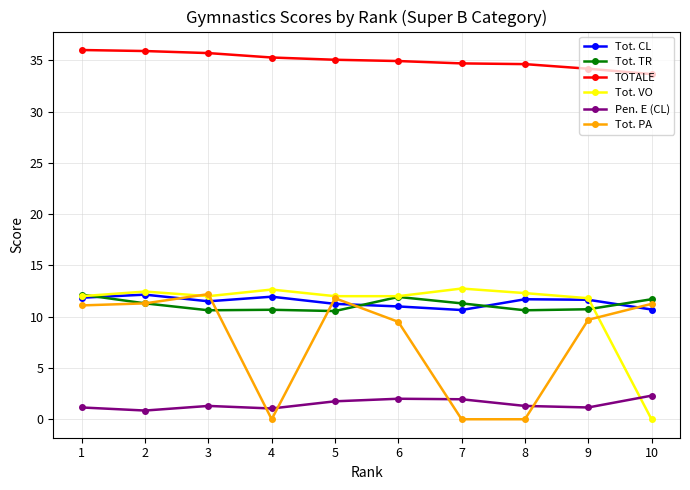

What is the total value across all series at 4?

71.6